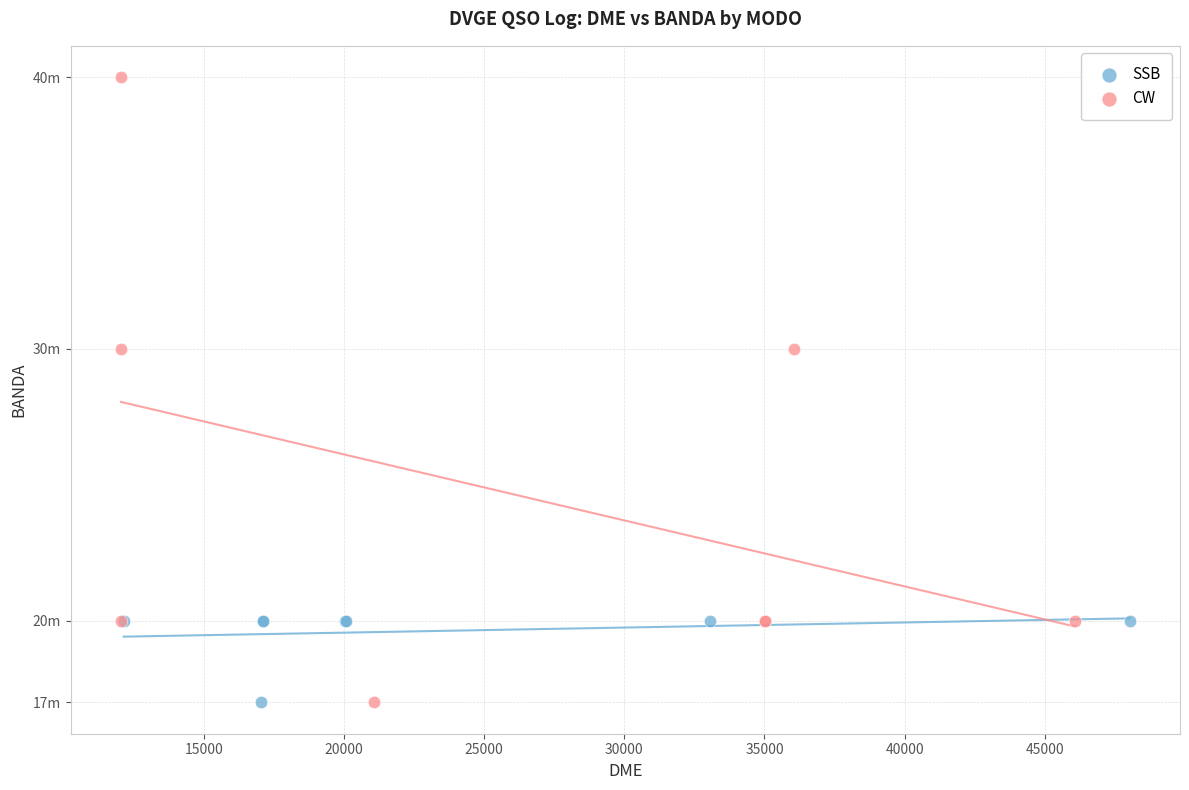

What are all the series names shown in the legend?

SSB, CW